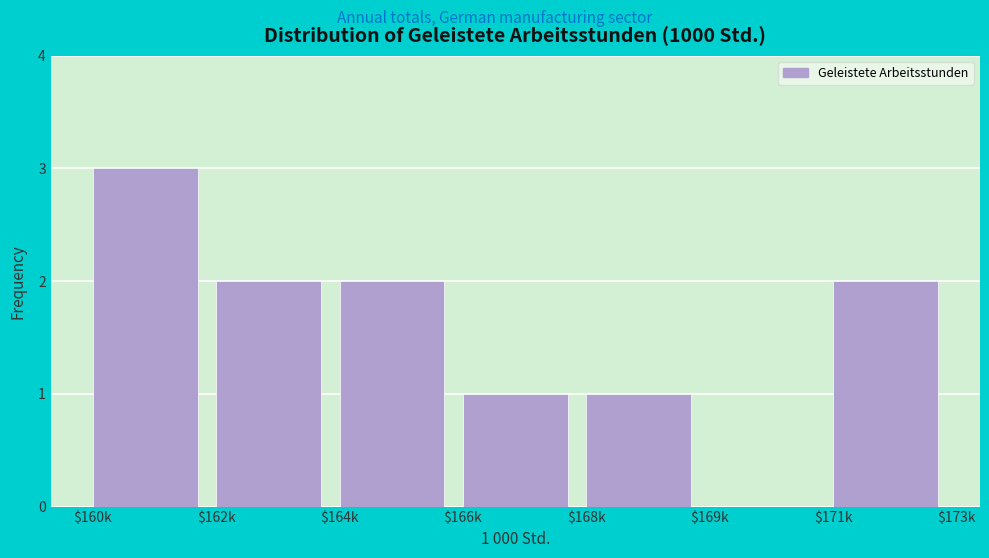

True or false: the data shows 1 at $166k.

True